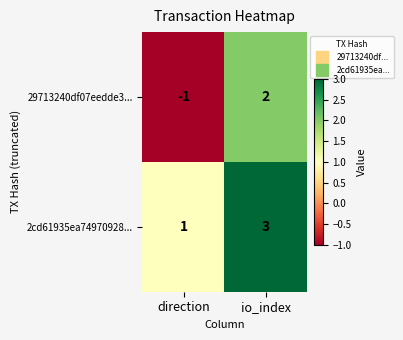

Is it true that 2cd61935ea74970928... equals 3 at io_index?

True